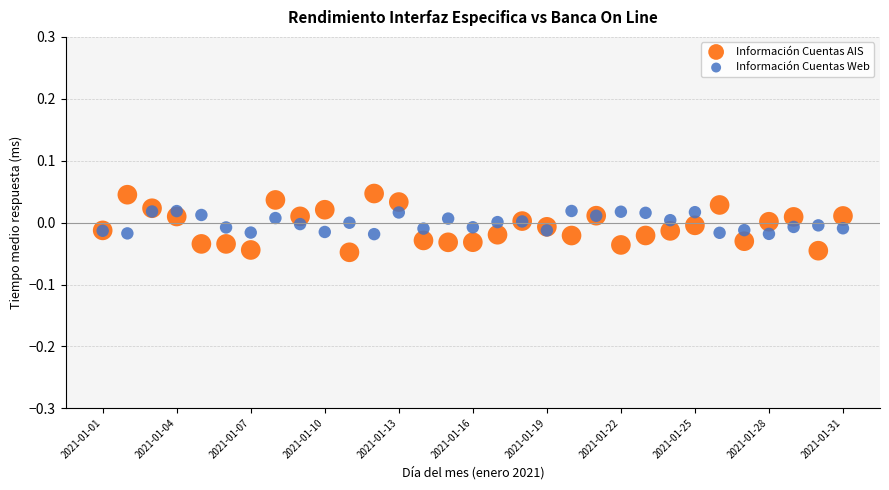

What are all the series names shown in the legend?

Información Cuentas AIS, Información Cuentas Web